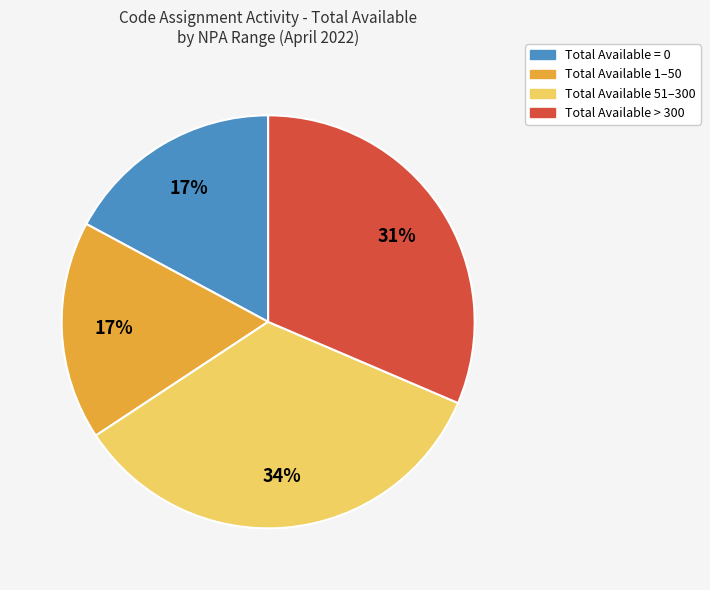

Is there a majority slice in this chart?

No